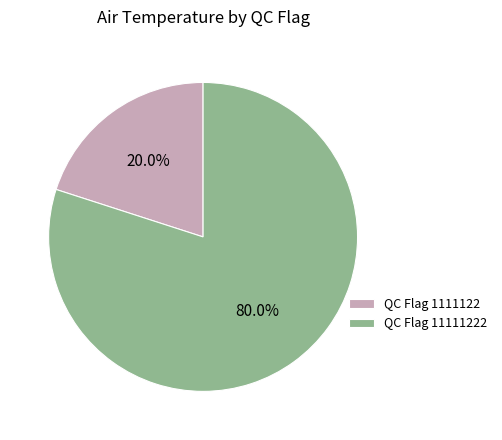

Which slice represents more than half of the pie?

QC Flag 11111222